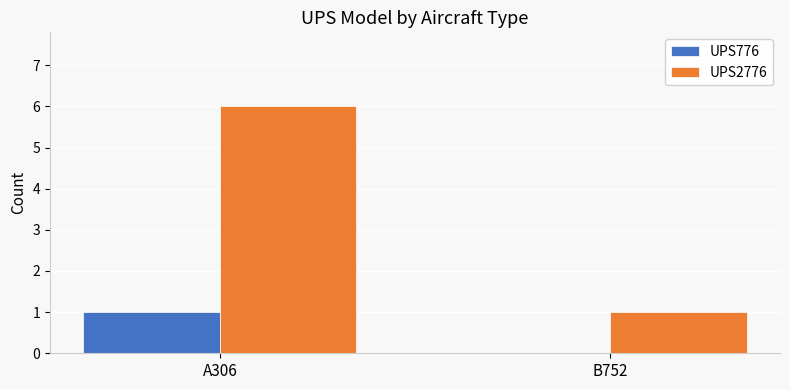

At which label is UPS2776 closest to 3?

B752